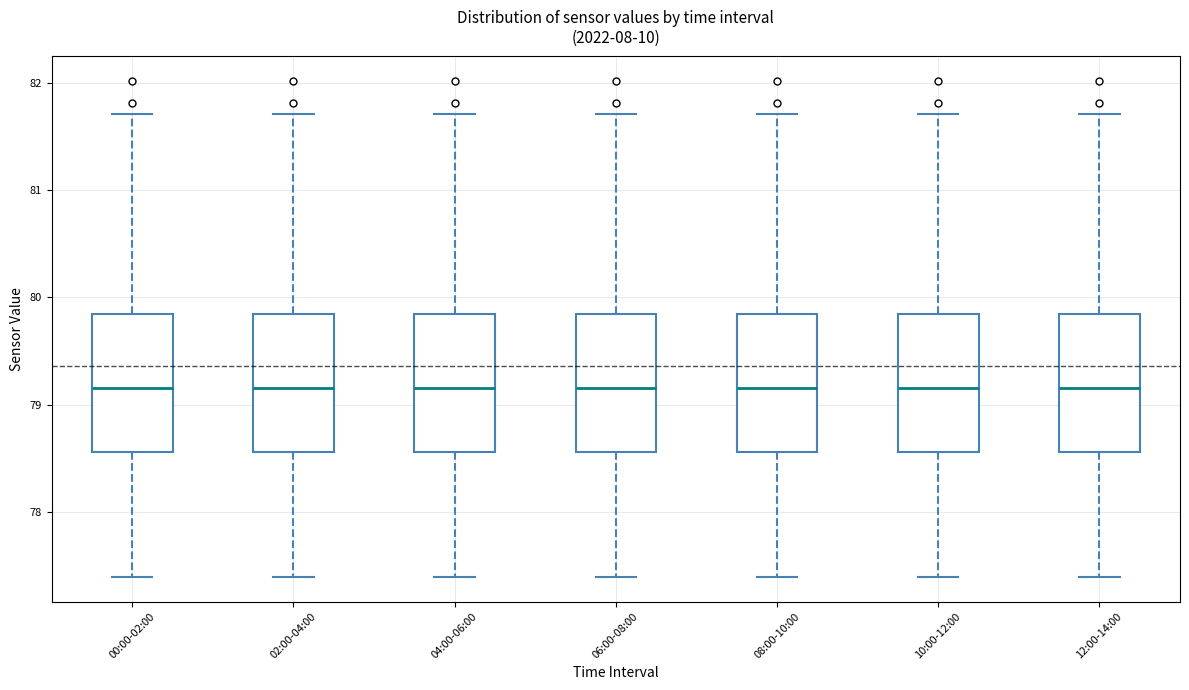

Reading left to right, read every box against the y-axis: the position of its median line, the range the box covers, and the ends of its whiskers. The values are not printed on the chart, so give them approximately, as read against the axis.

00:00-02:00: median 79.2, box 78.6 to 79.8, whiskers 77.4 to 81.7
02:00-04:00: median 79.2, box 78.6 to 79.8, whiskers 77.4 to 81.7
04:00-06:00: median 79.2, box 78.6 to 79.8, whiskers 77.4 to 81.7
06:00-08:00: median 79.2, box 78.6 to 79.8, whiskers 77.4 to 81.7
08:00-10:00: median 79.2, box 78.6 to 79.8, whiskers 77.4 to 81.7
10:00-12:00: median 79.2, box 78.6 to 79.8, whiskers 77.4 to 81.7
12:00-14:00: median 79.2, box 78.6 to 79.8, whiskers 77.4 to 81.7